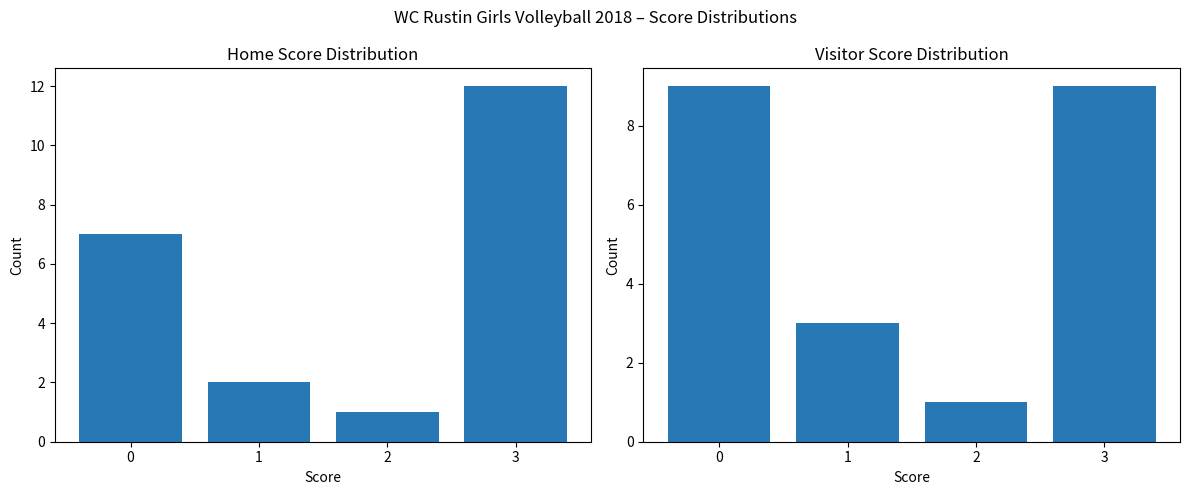

Which series has the largest total across all categories?

Home Score